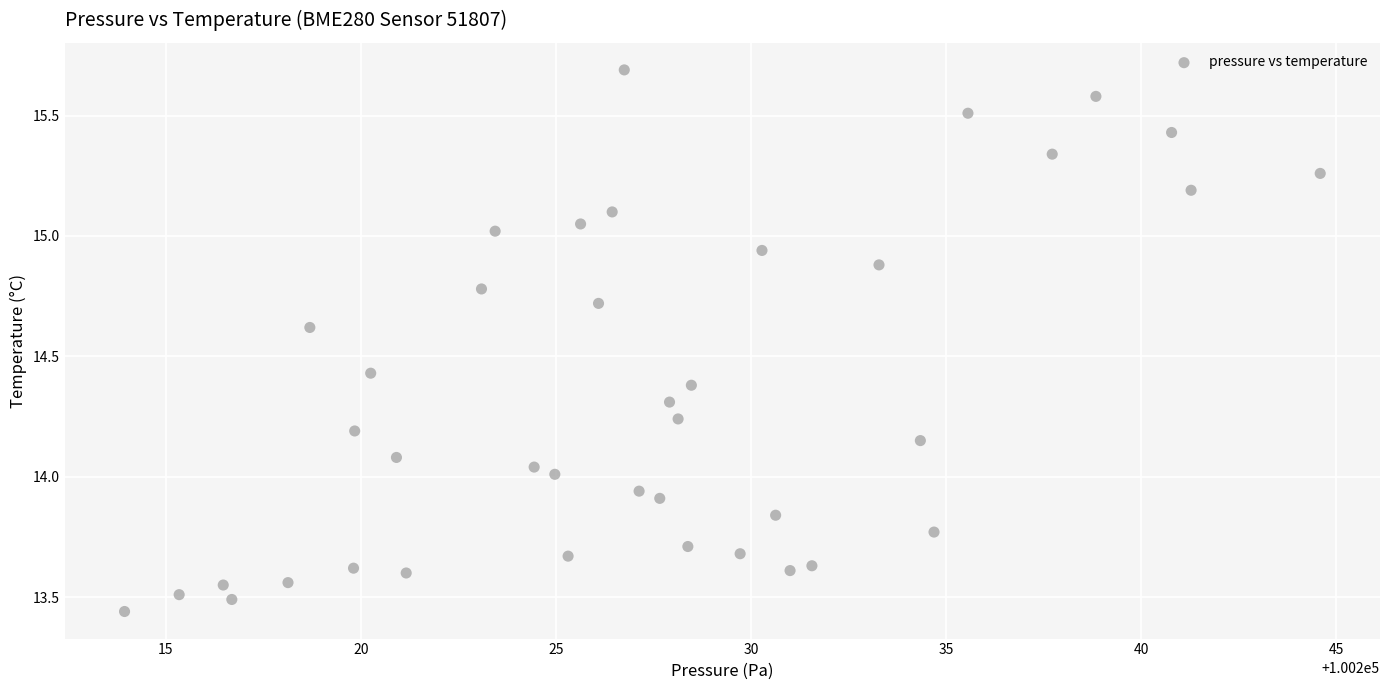

Count the number of points in this scatter plot.

40